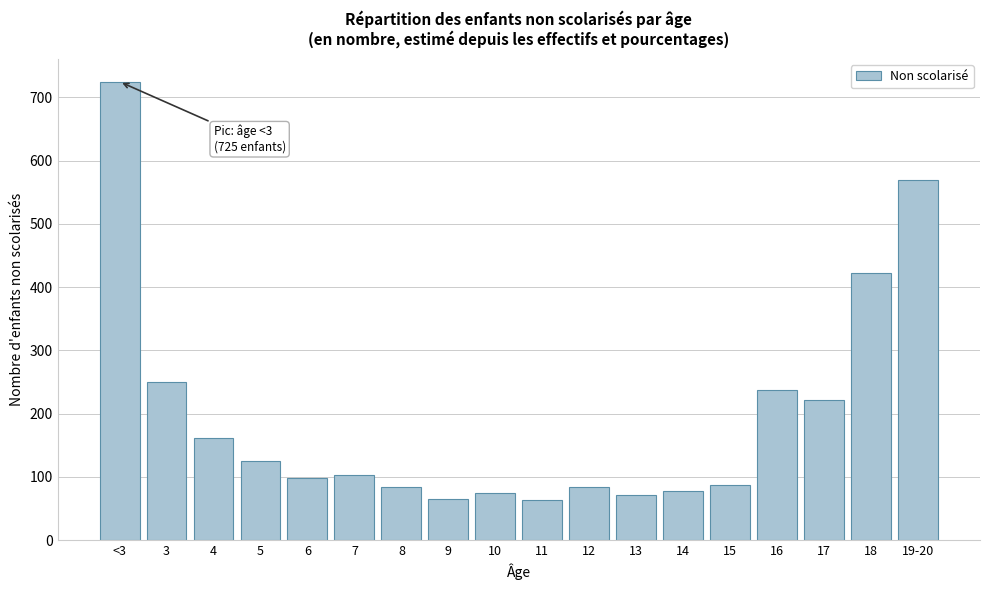

Where is the data nearest to the value 394?

18